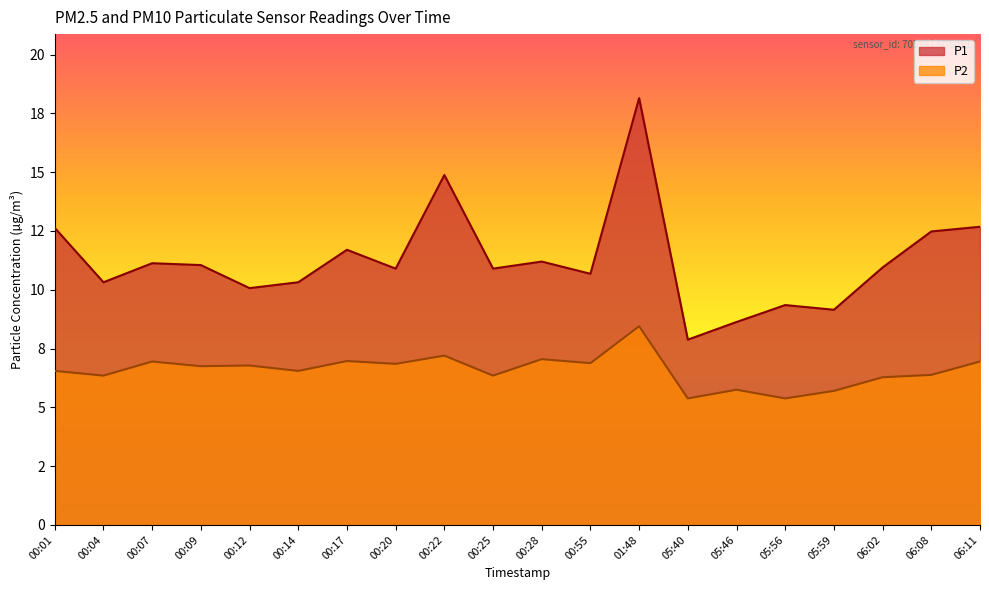

What is the label of the 8th point from the left?

00:20